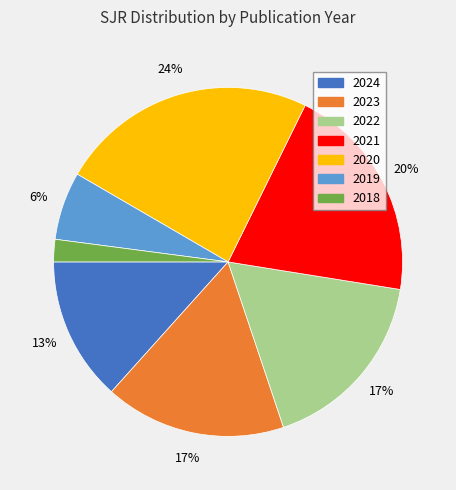

Between 2020 and 2018, which is larger?

2020